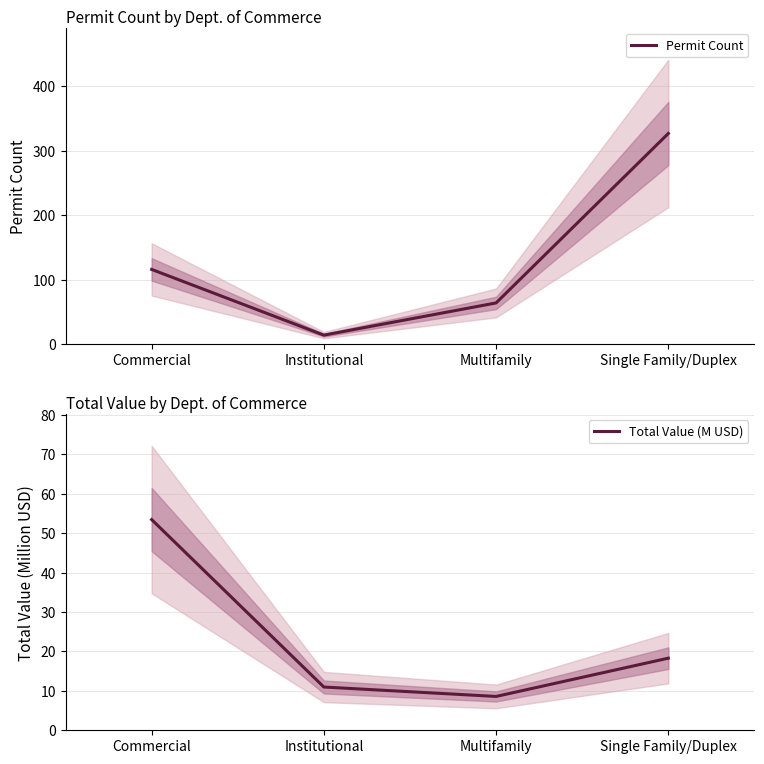

What is the difference between the Permit Count values at Commercial and Single Family/Duplex?

211